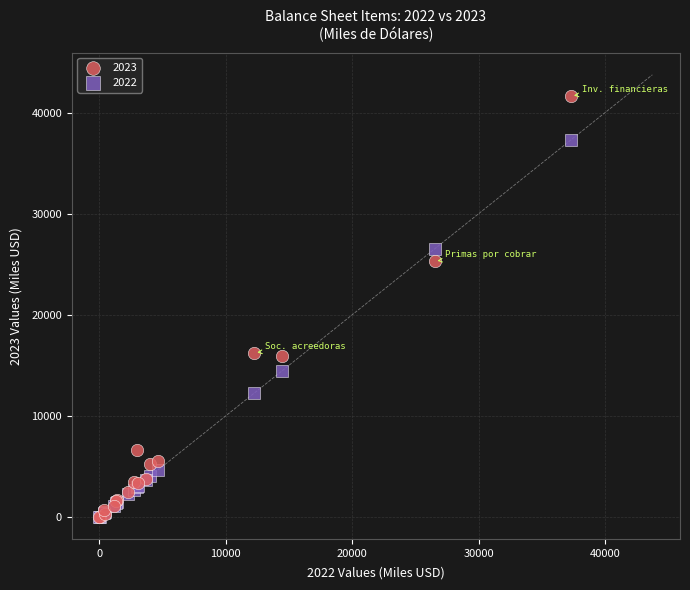

Which series contains the highest Y value?

2023